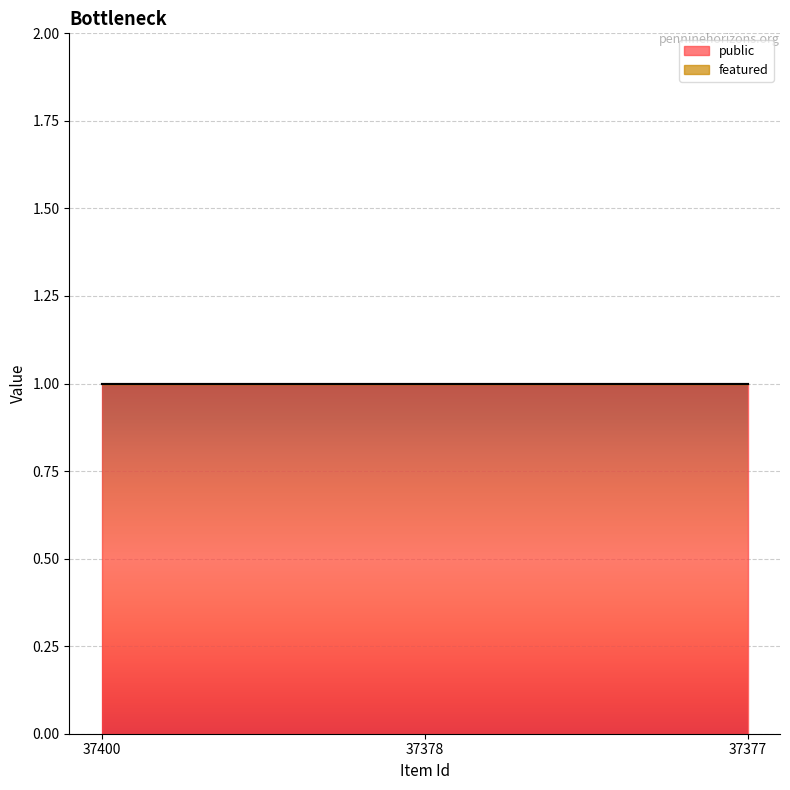

Is it true that featured equals 0 at 37378?

True